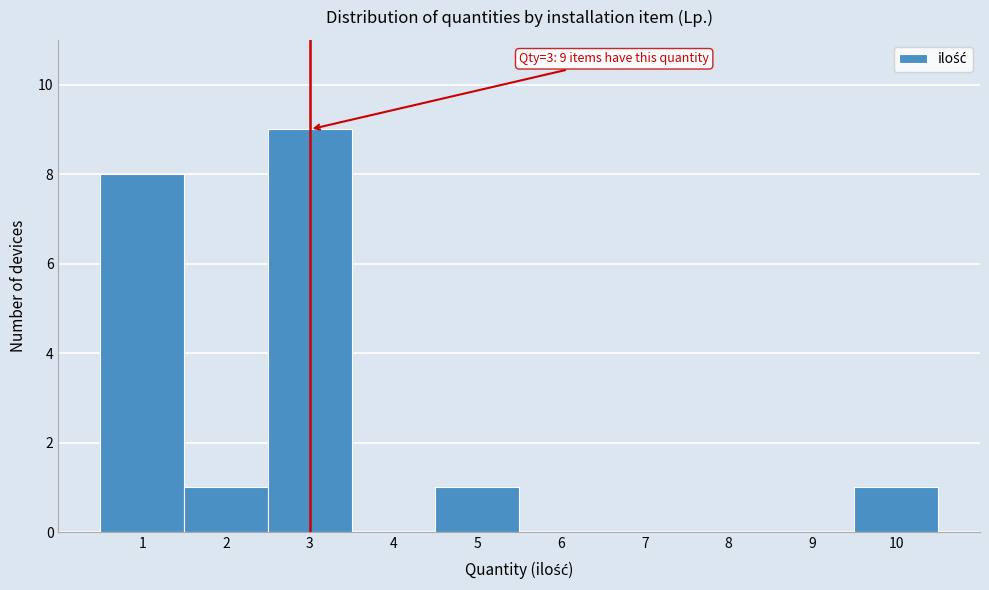

Which range on the x-axis has the tallest bar?

2.5 to 3.5